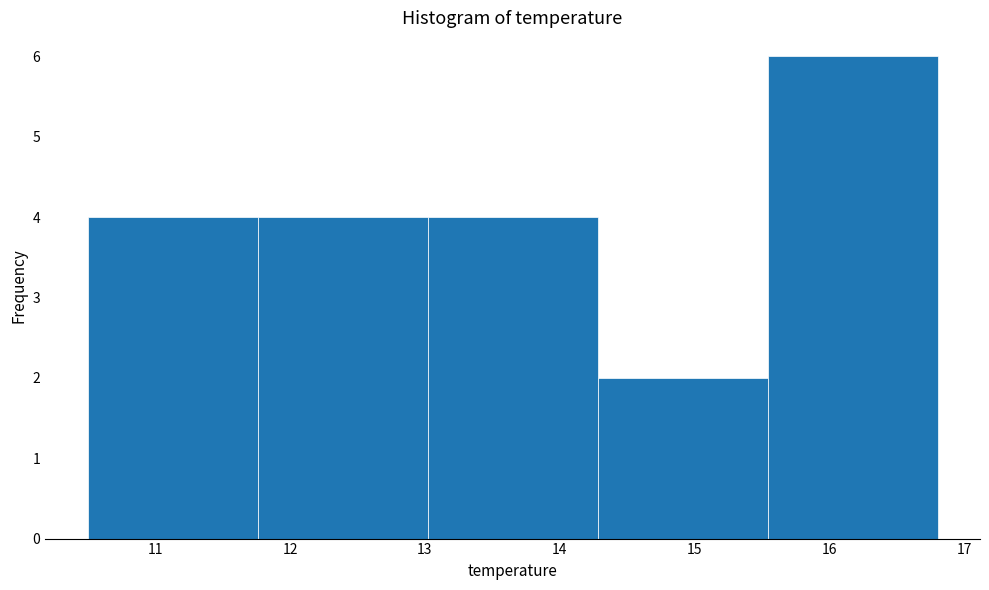

Reading left to right, list every bar in this chart as the range it spans on the x-axis followed by its height. Neither the bar edges nor the heights are printed on the chart, so give them approximately, as read against the axes.

10.50 to 11.76: 4
11.76 to 13.02: 4
13.02 to 14.28: 4
14.28 to 15.54: 2
15.54 to 16.80: 6